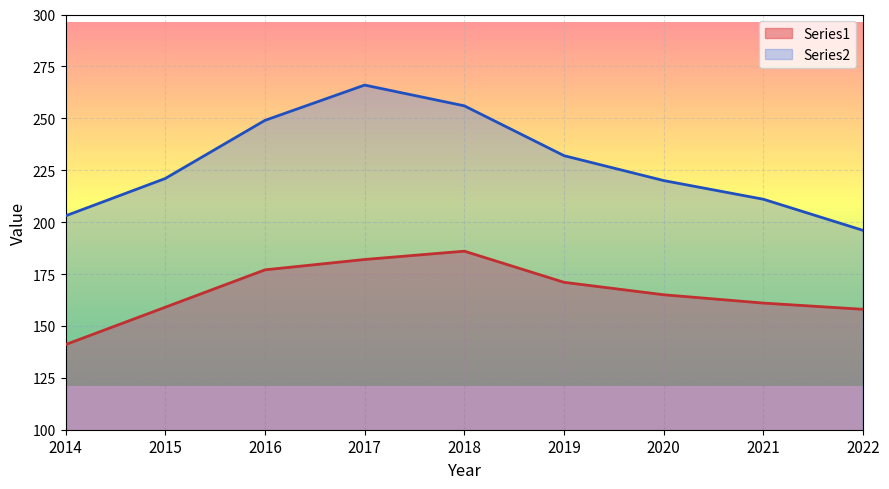

Rank the series by their maximum value, from lowest to highest.

Series1, Series2